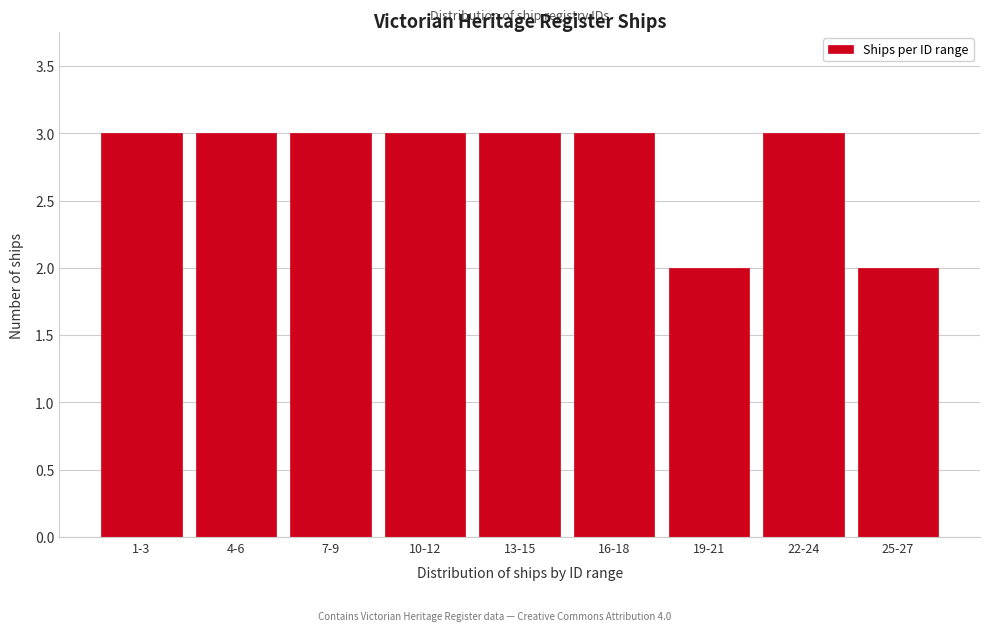

Reading left to right, list all the values displayed in this chart.

3	3	3	3	3	3	2	3	2